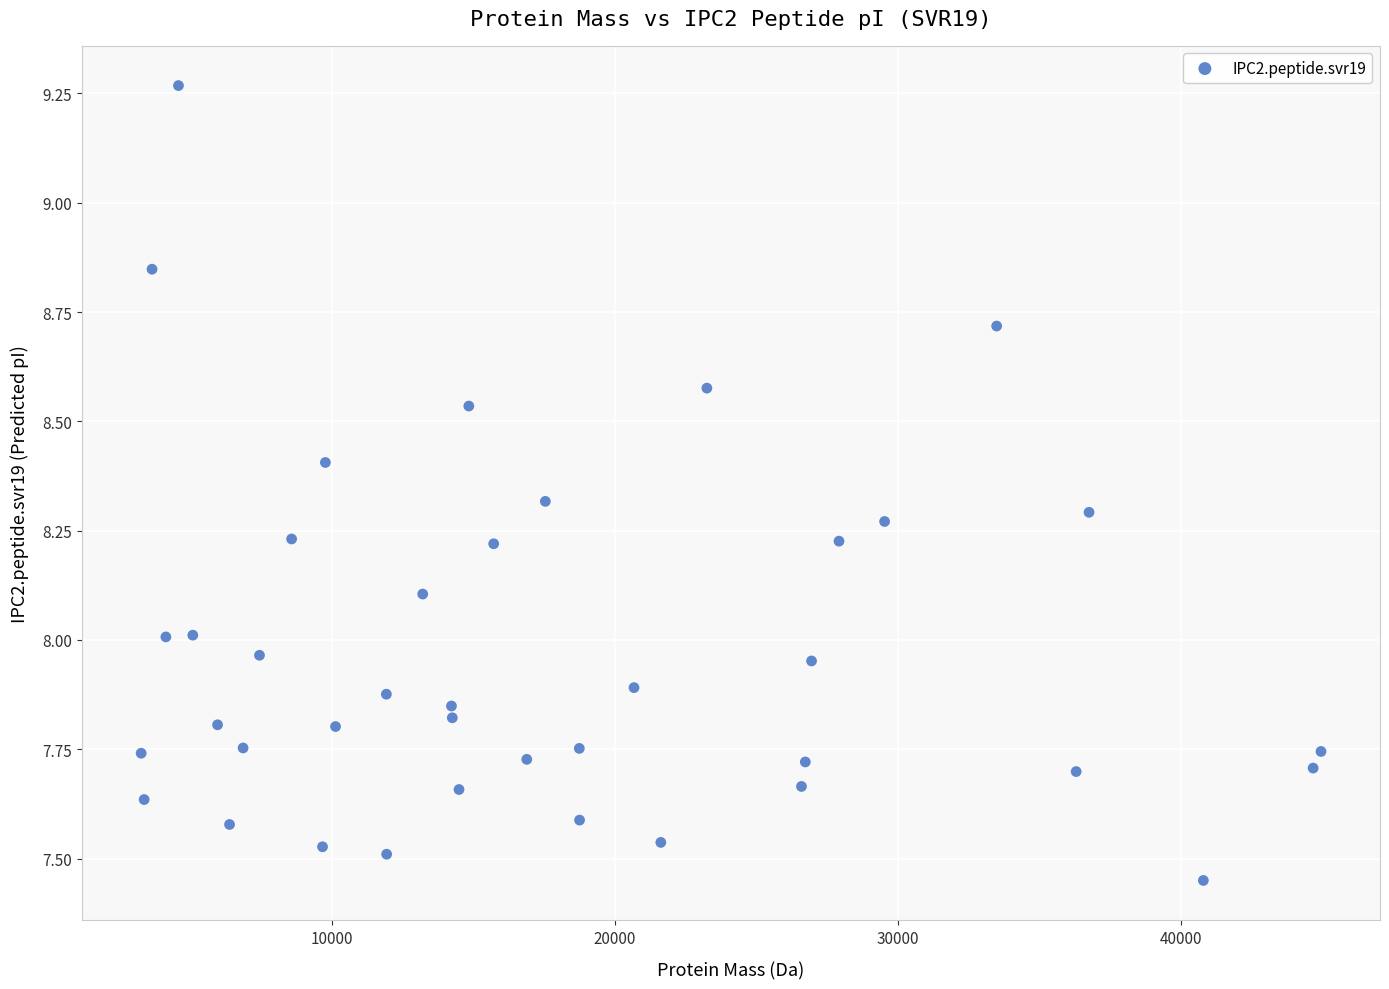

What is the range of X values (max minus min)?

41703.3